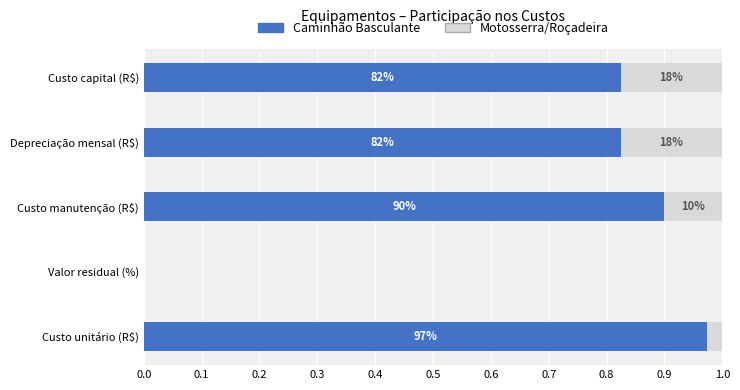

List the series in order of their peak value, highest first.

Caminhão Basculante, Motosserra/Roçadeira